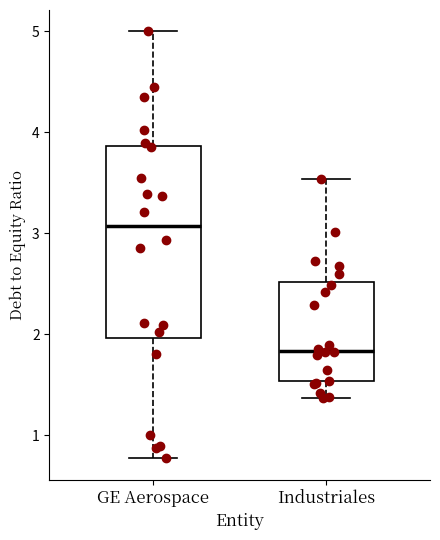

Reading left to right, read every box against the y-axis: the position of its median line, the range the box covers, and the ends of its whiskers. The values are not printed on the chart, so give them approximately, as read against the axis.

GE Aerospace: median 3.1, box 2.0 to 3.9, whiskers 0.8 to 5.0
Industriales: median 1.8, box 1.5 to 2.5, whiskers 1.4 to 3.5